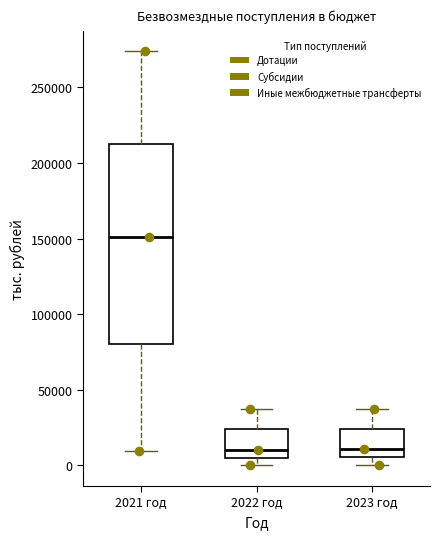

Which box is the tallest, from its lower edge to its upper edge?

2021 год